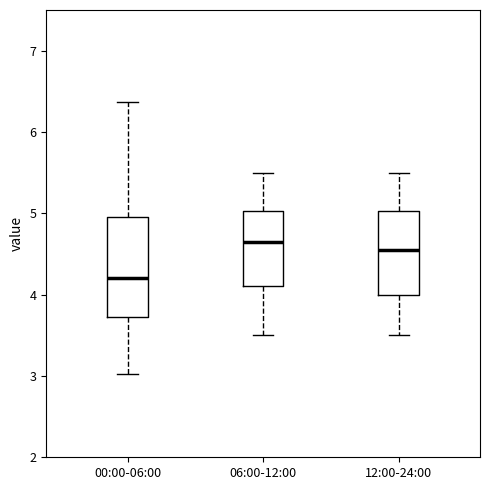

Reading left to right, transcribe this box plot: for each box, give where its median line is, the range the box spans, and where its two whiskers end, as read against the y-axis. The values are not printed on the chart, so give them approximately, as read against the axis.

00:00-06:00: median 4.2, box 3.7 to 5.0, whiskers 3.0 to 6.4
06:00-12:00: median 4.7, box 4.1 to 5.0, whiskers 3.5 to 5.5
12:00-24:00: median 4.6, box 4.0 to 5.0, whiskers 3.5 to 5.5